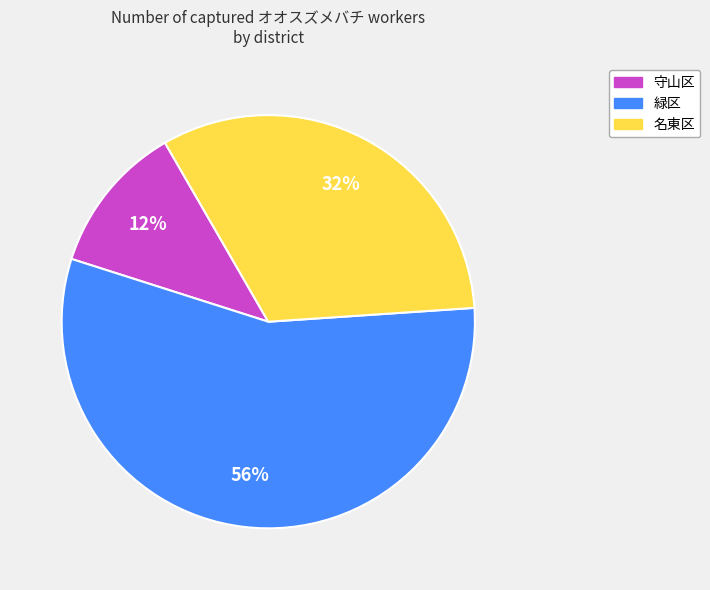

True or false: 守山区 accounts for 2% of the total.

False